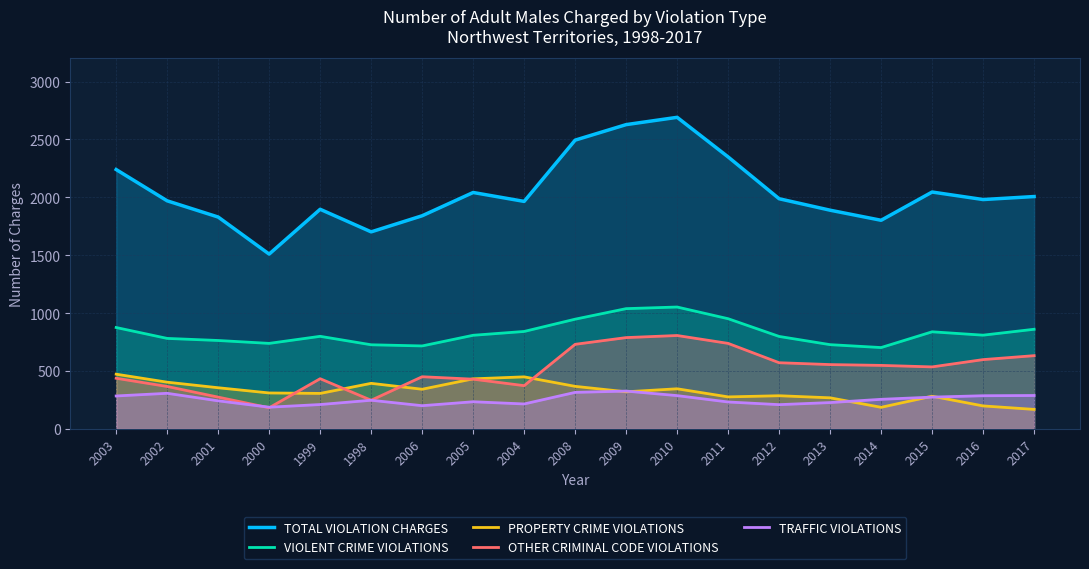

At which label does PROPERTY CRIME VIOLATIONS reach its minimum?

2017